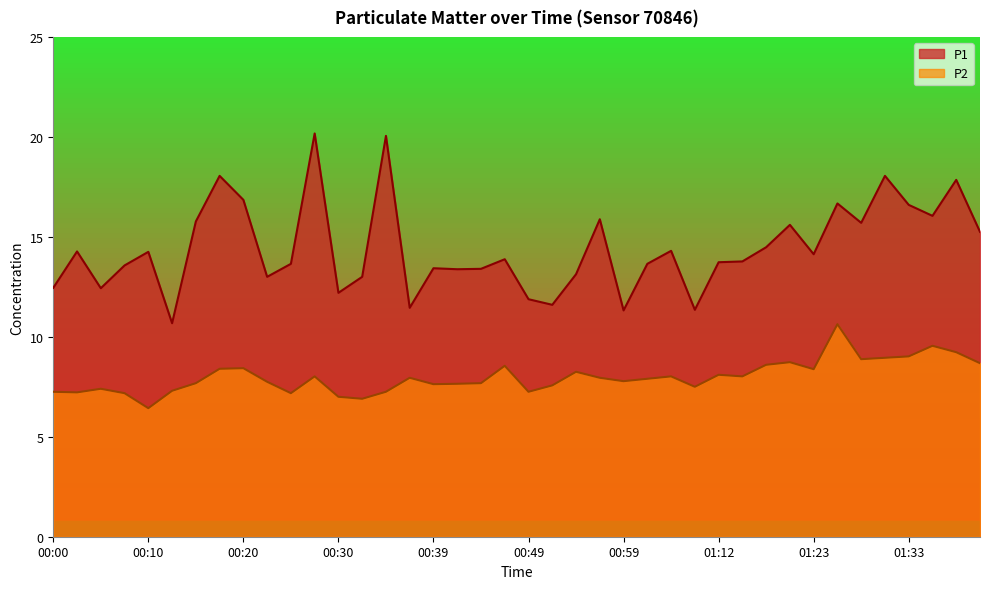

At which label does P1 reach its peak?

00:27